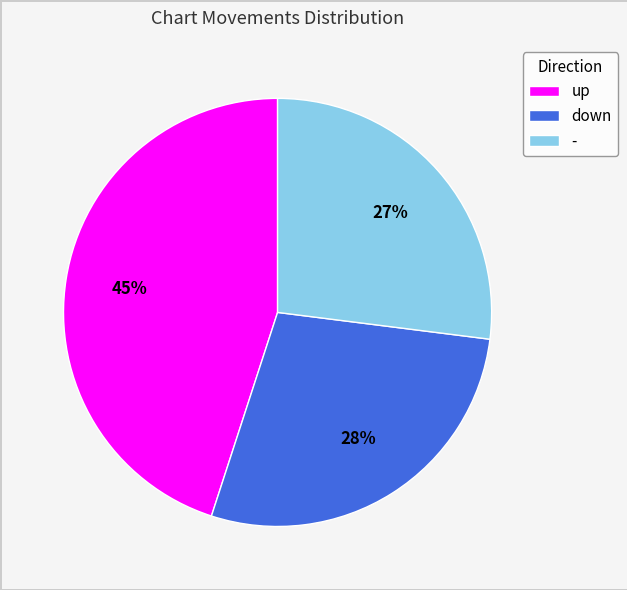

Rank the categories by value from highest to lowest.

up, down, -